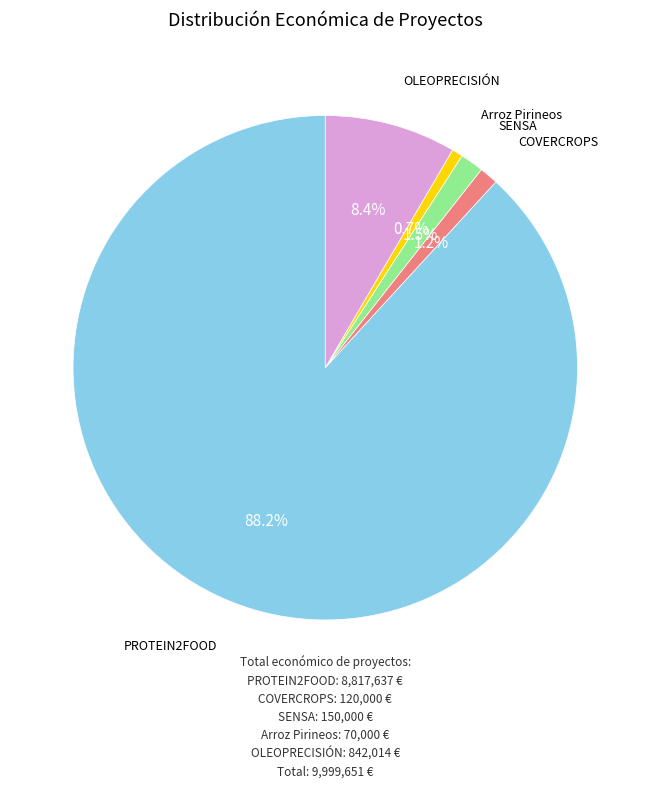

Is there a majority slice in this chart?

Yes